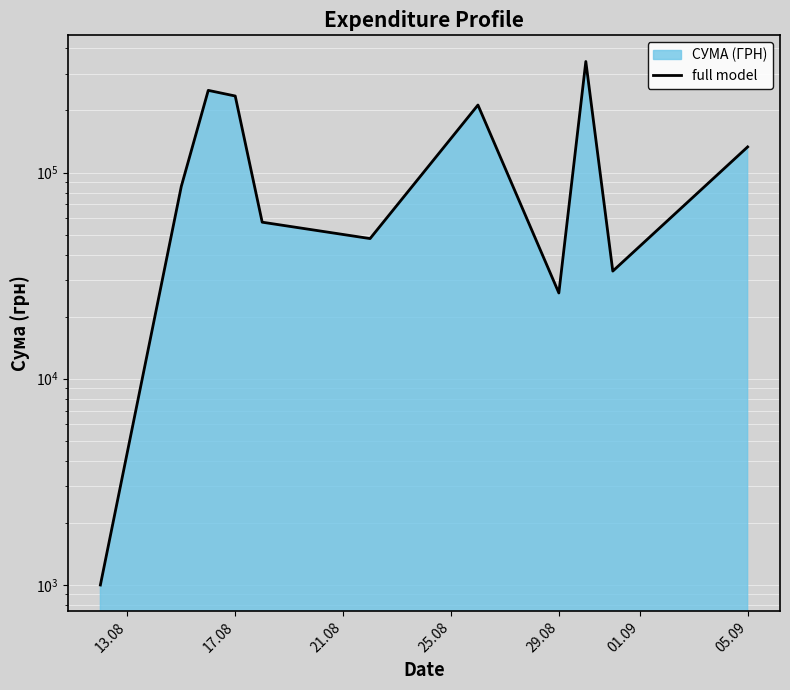

What is the difference between the second highest and minimum values?

249455.8